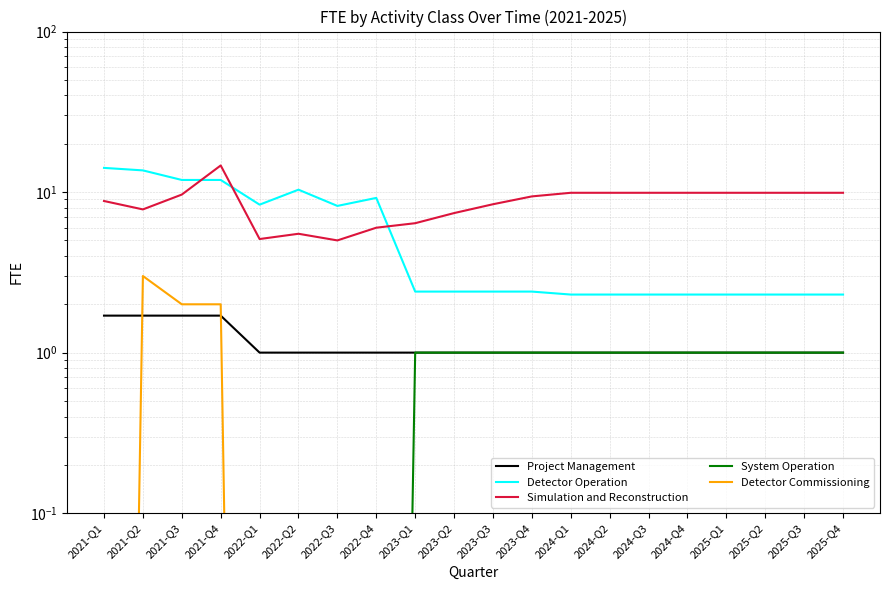

Is this an area chart (filled region under the line)?

No